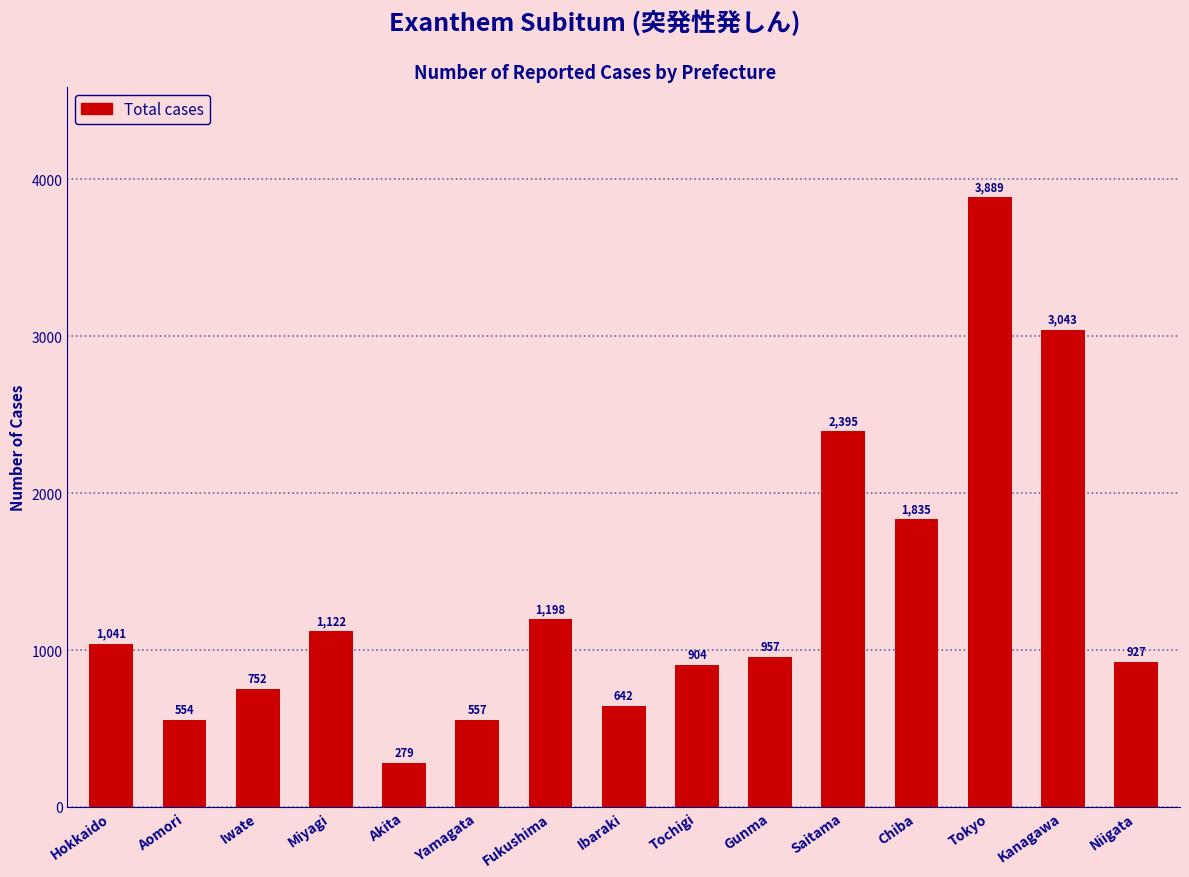

Rank the categories by value from highest to lowest.

Tokyo, Kanagawa, Saitama, Chiba, Fukushima, Miyagi, Hokkaido, Gunma, Niigata, Tochigi, Iwate, Ibaraki, Yamagata, Aomori, Akita